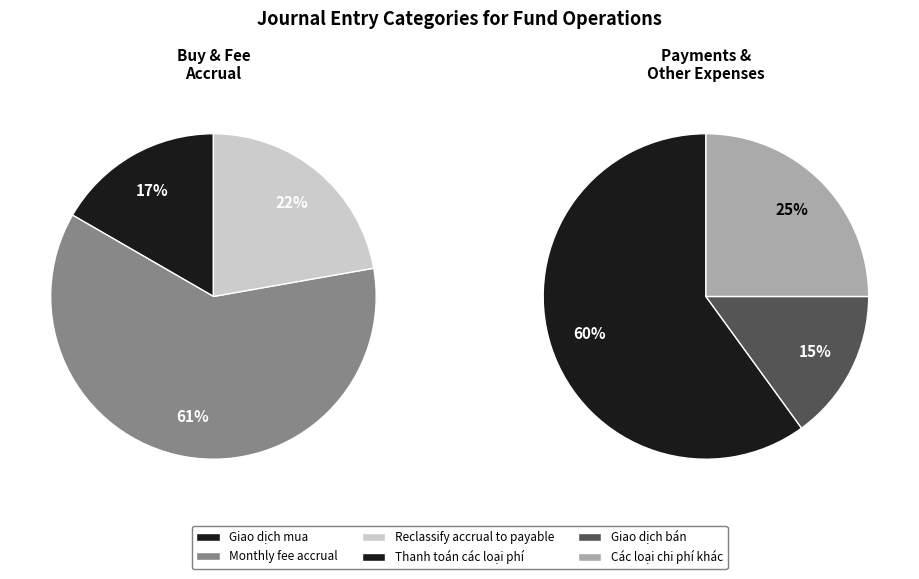

What is the smallest slice in the pie chart?

Giao dịch mua